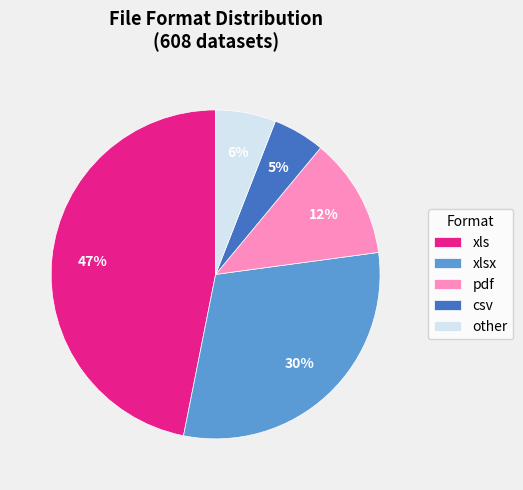

What is the ratio of the value at pdf to the value at other?

2.0